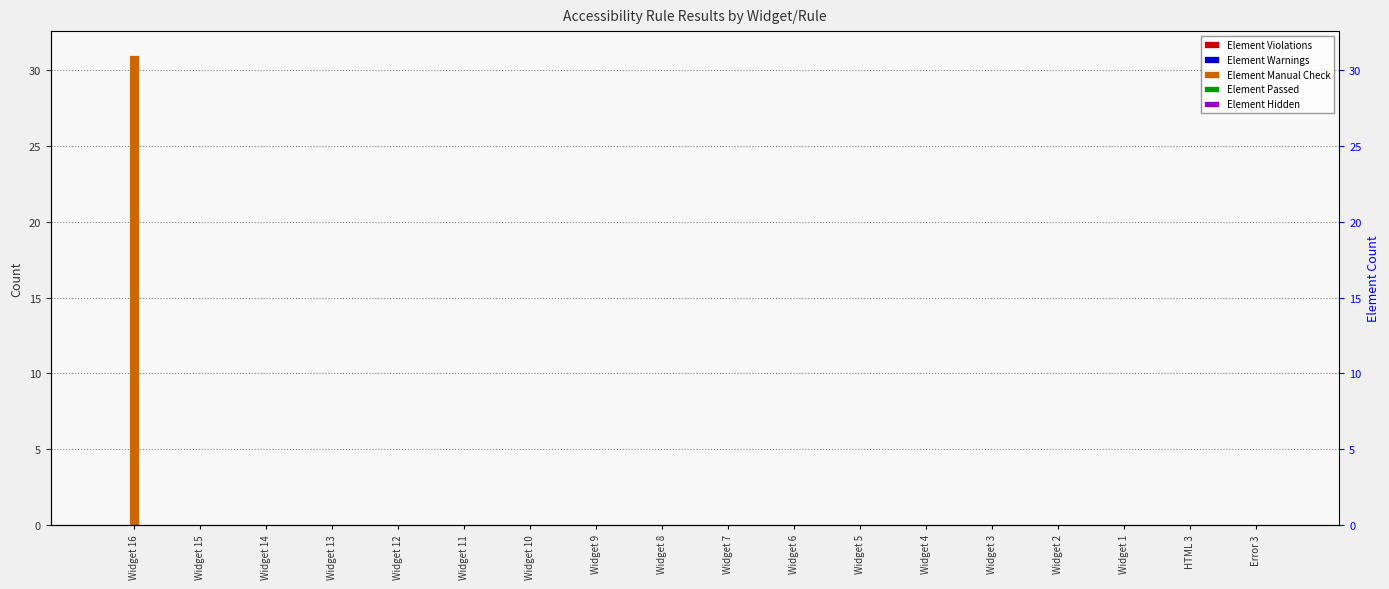

True or false: Element Passed has a value of 0 at Error 3.

True